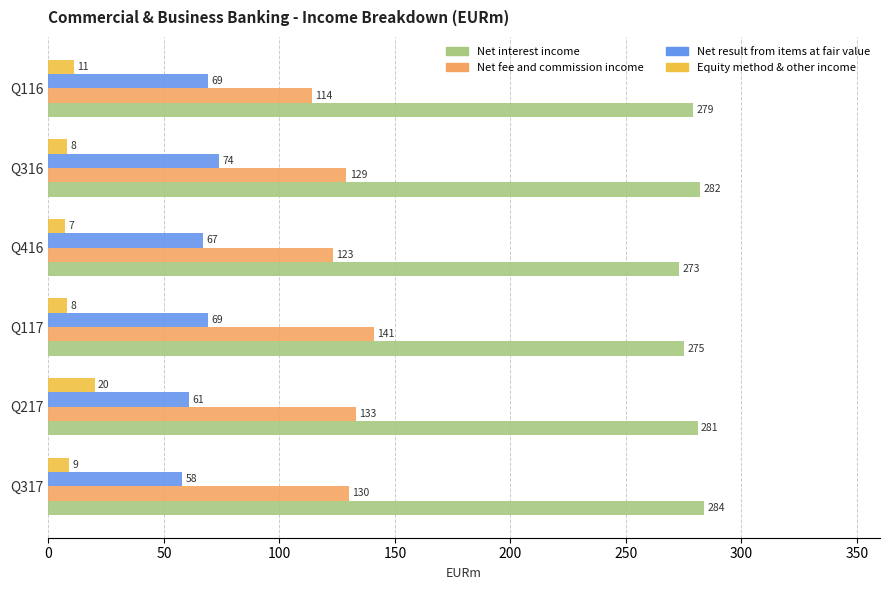

Which series has the largest range (max minus min)?

Net fee and commission income